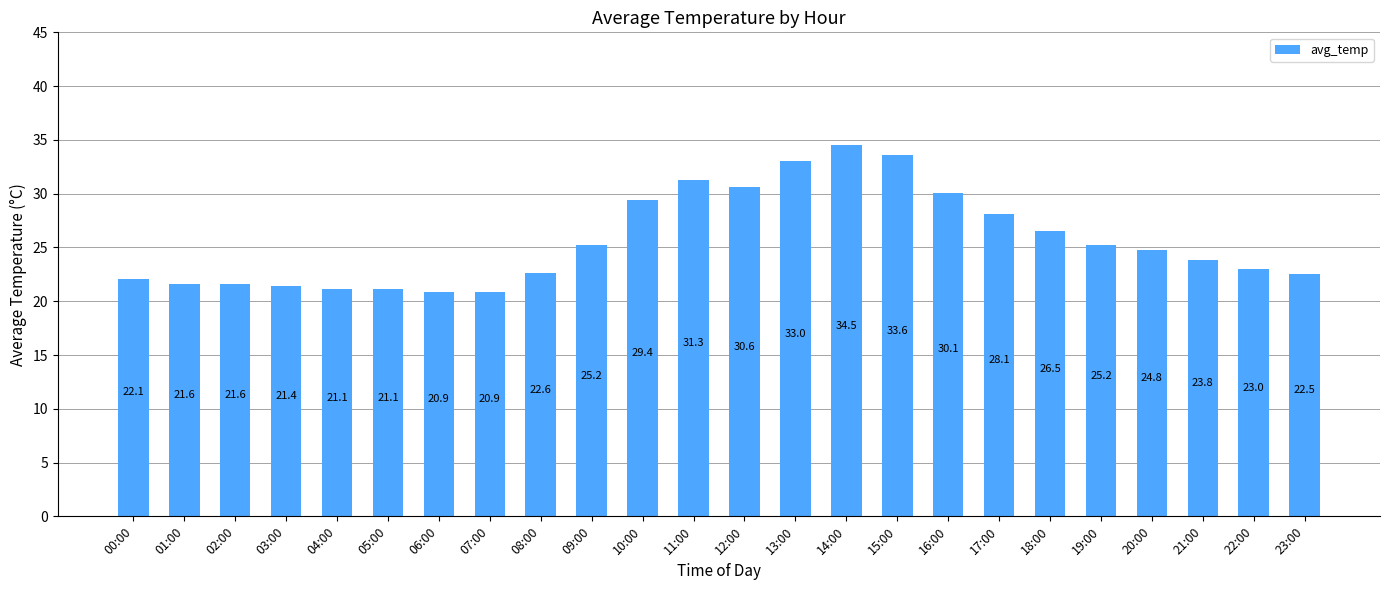

Read the value at 06:00.

20.9